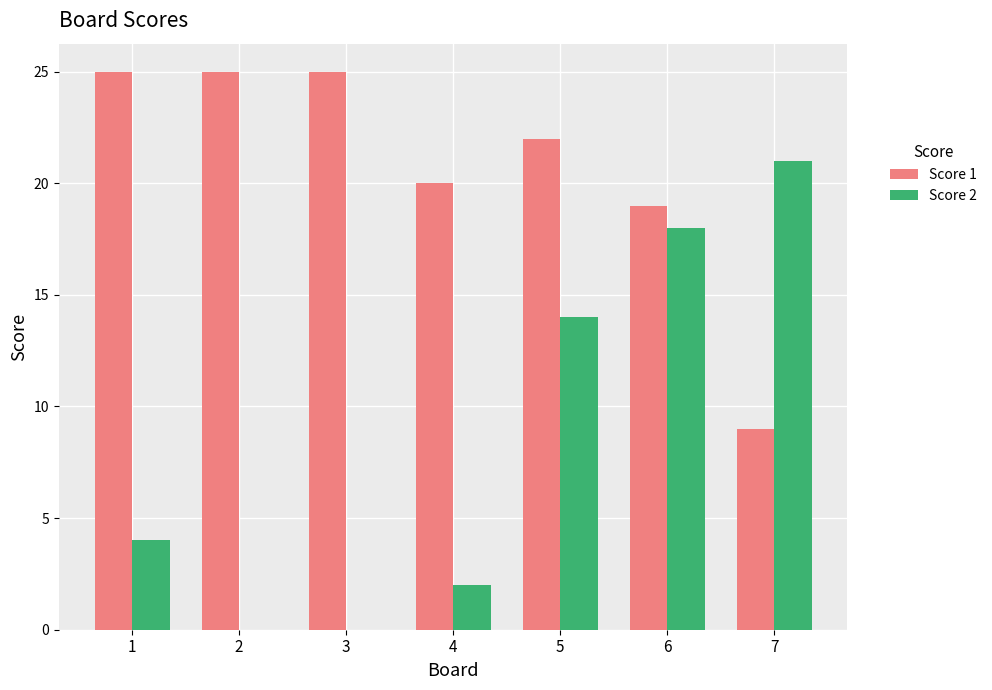

The Score 2 series shows 2 at 4. True or false?

True